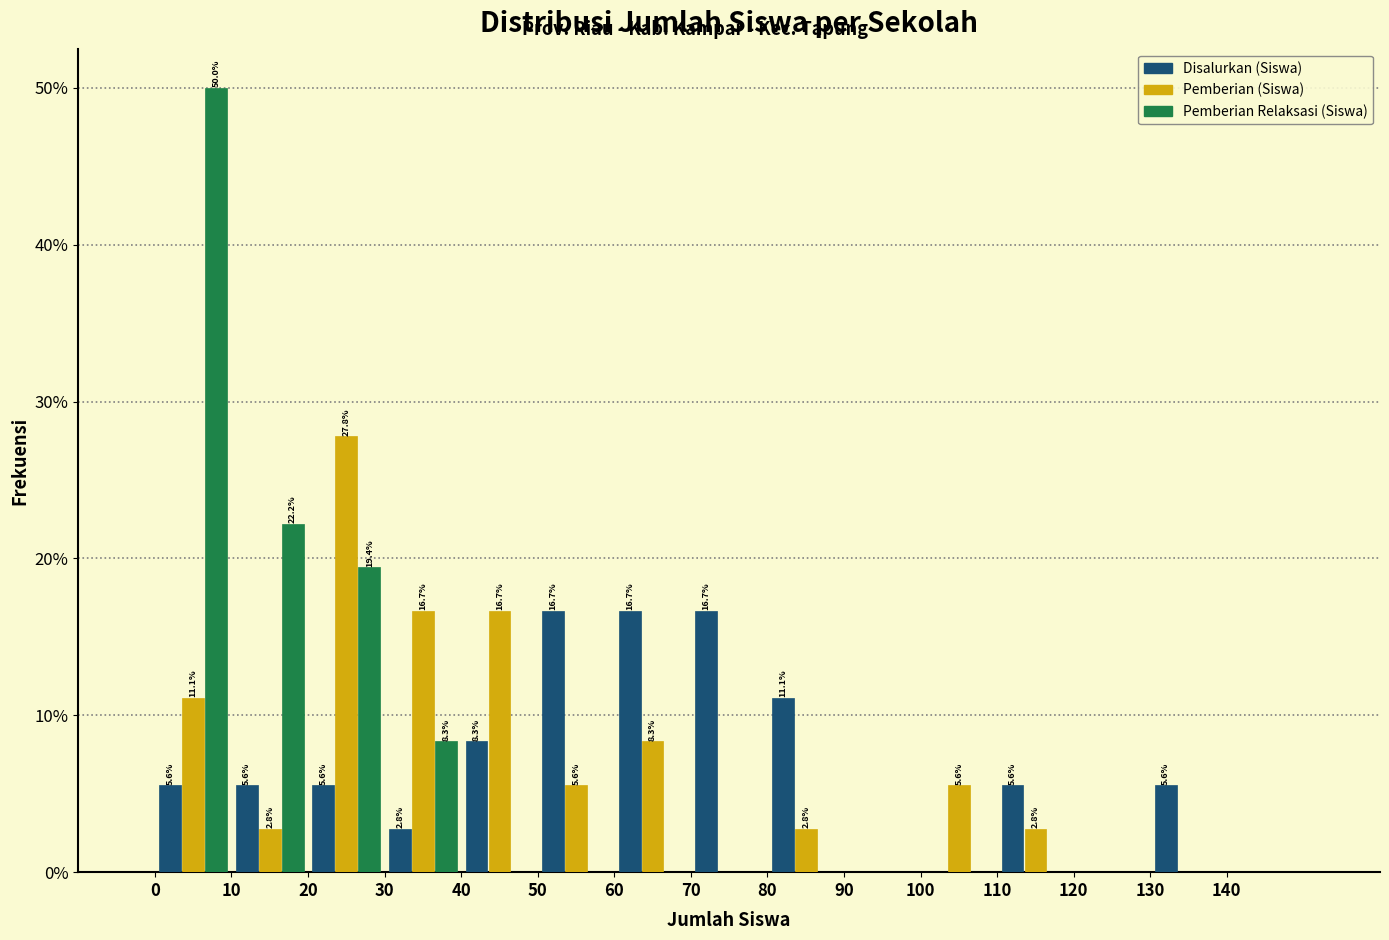

In the Pemberian Relaksasi (Siswa) series, which range on the x-axis has the tallest bar?

0 to 10